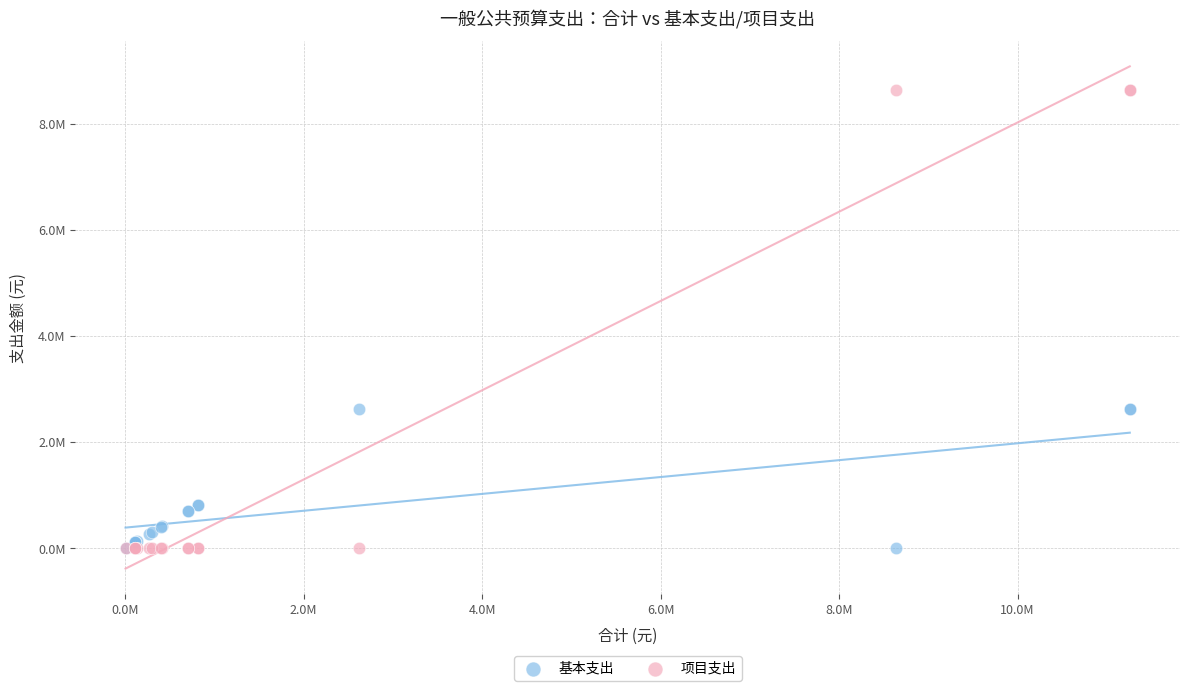

What are all the series names shown in the legend?

基本支出, 项目支出